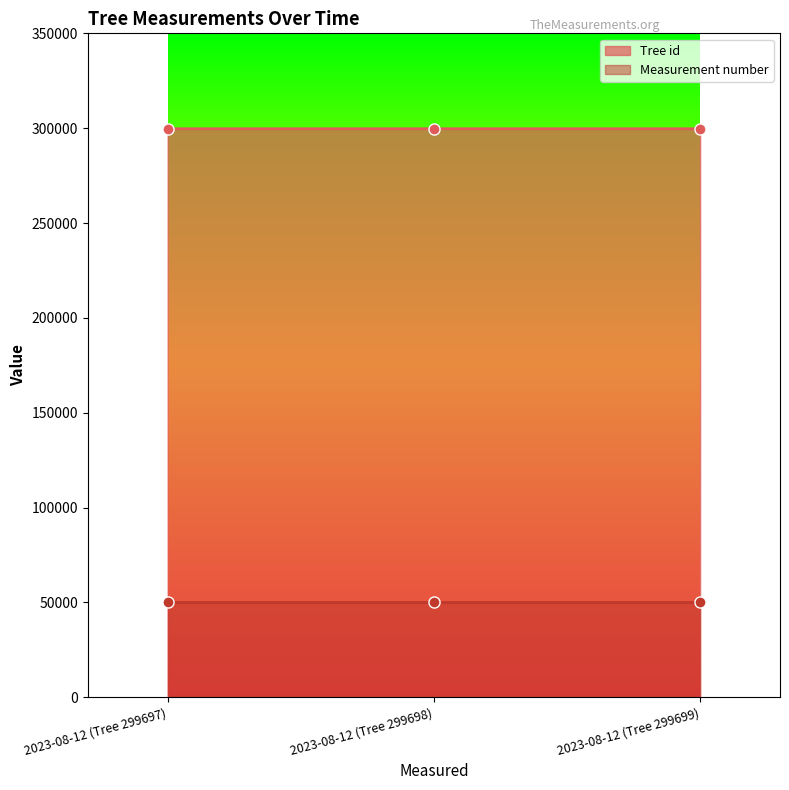

What is the maximum value shown in the chart?

299699